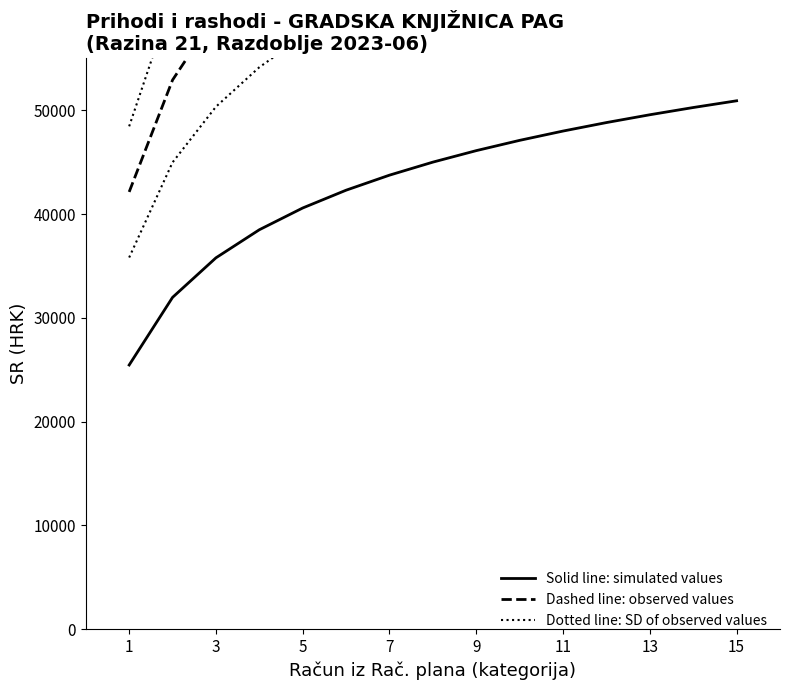

At which label does Observed values reach its minimum?

1